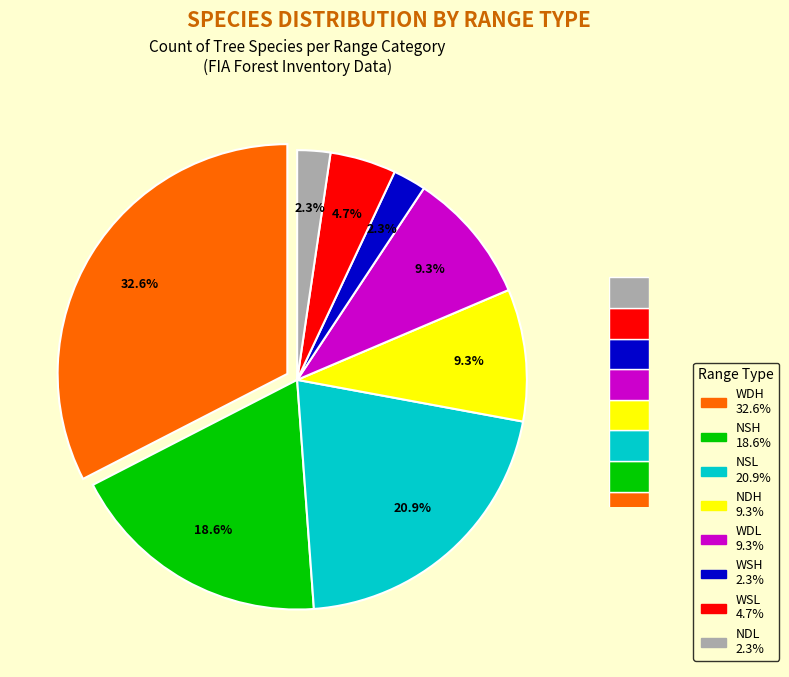

Does WDL represent more than half of the total?

No